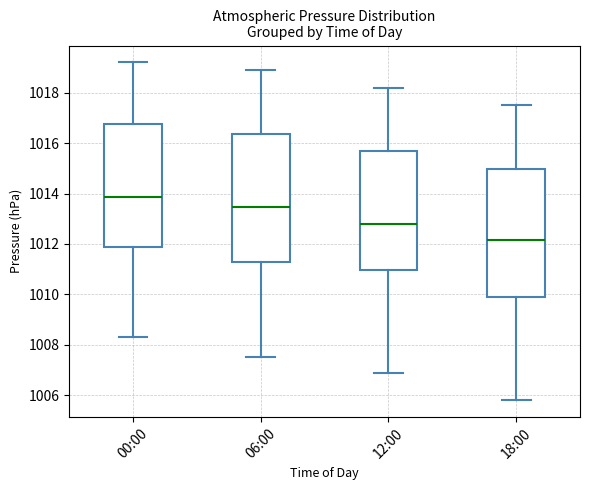

Where does the lower whisker of the box for 06:00 end on the y-axis? The values are not printed on the chart, so give them approximately, as read against the axis.

1007.6